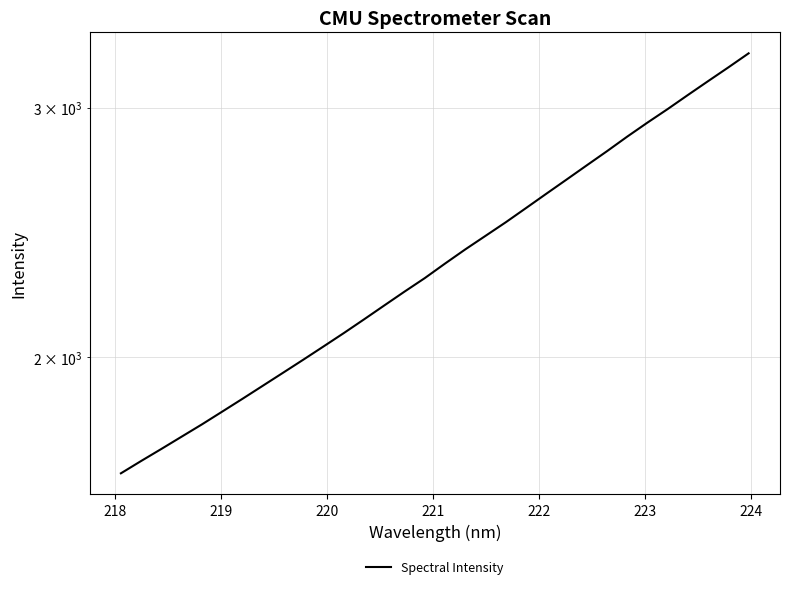

Reading left to right, what are all the values shown in this chart?

1657.5	1691.0	1724.5	1759.1	1794.5	1832.0	1870.5	1910.4	1951.1	1992.9	2036.3	2080.9	2127.7	2176.3	2225.7	2275.0	2329.3	2383.5	2436.4	2490.6	2548.7	2608.4	2669.1	2731.5	2794.9	2861.7	2927.6	2992.7	3061.7	3131.3	3201.9	3275.5